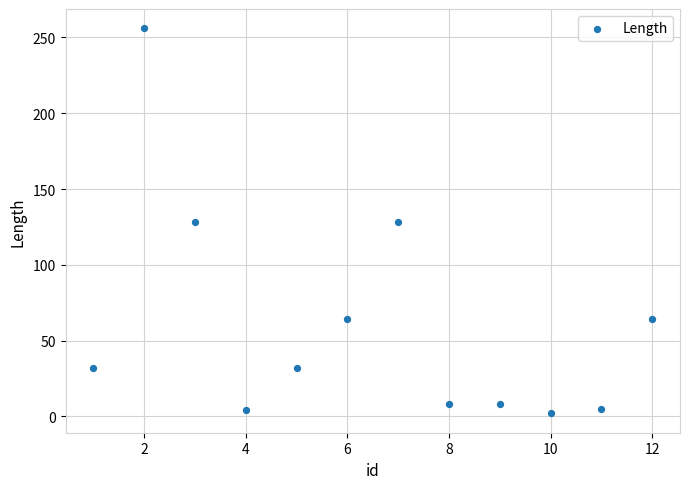

What is the average X value?

6